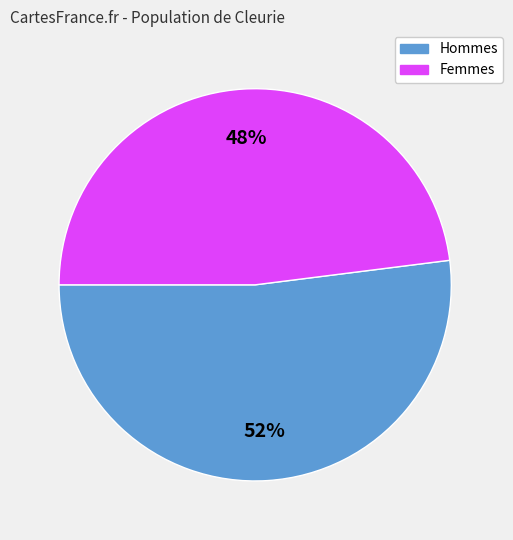

Rank the categories by value from highest to lowest.

Hommes, Femmes